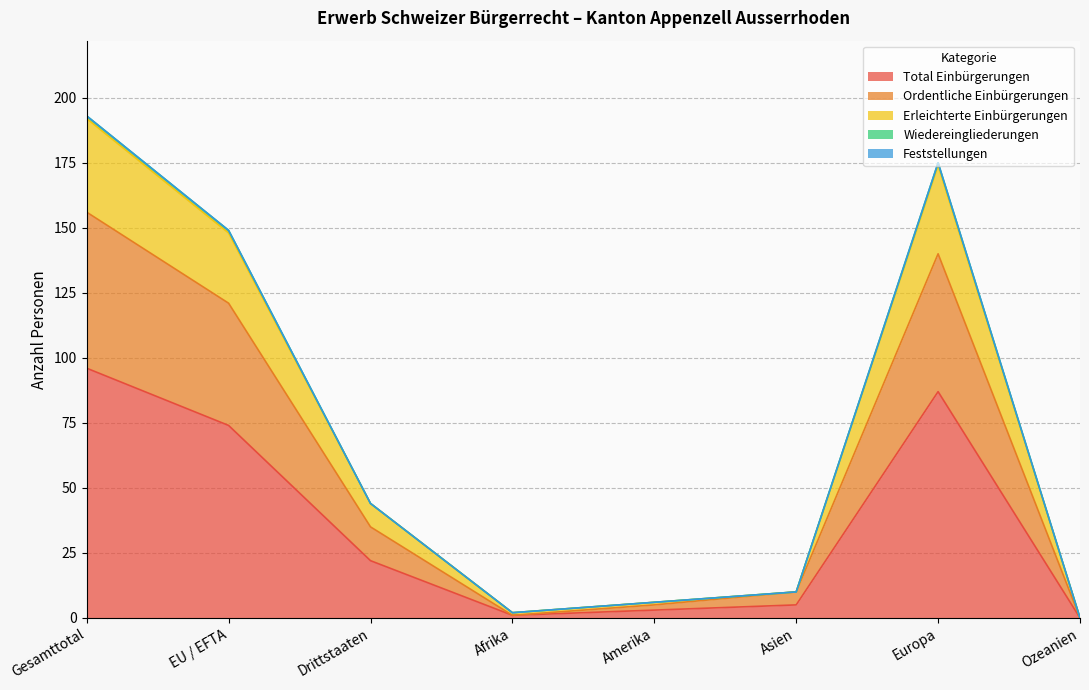

How many data points in Erleichterte Einbürgerungen are less than 44?

4